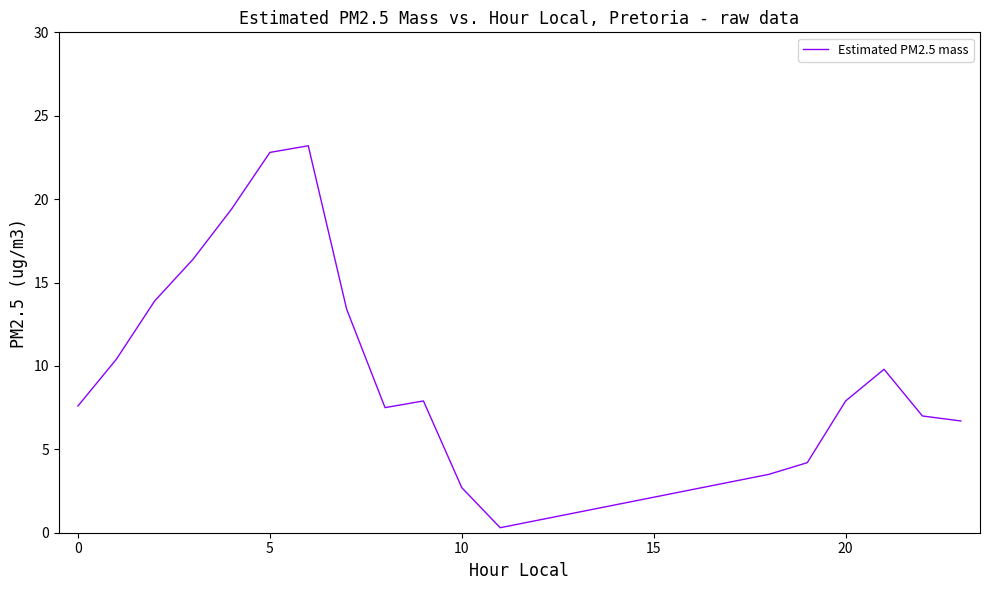

How many lines are shown in the chart?

1